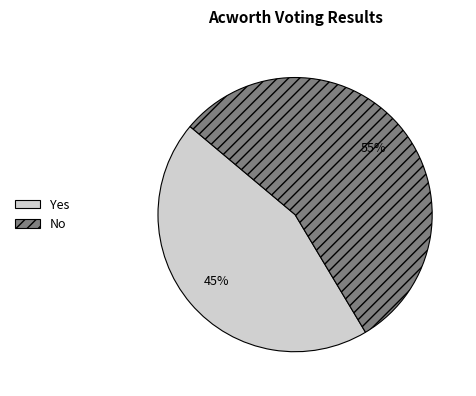

Count the number of slices in the pie.

2